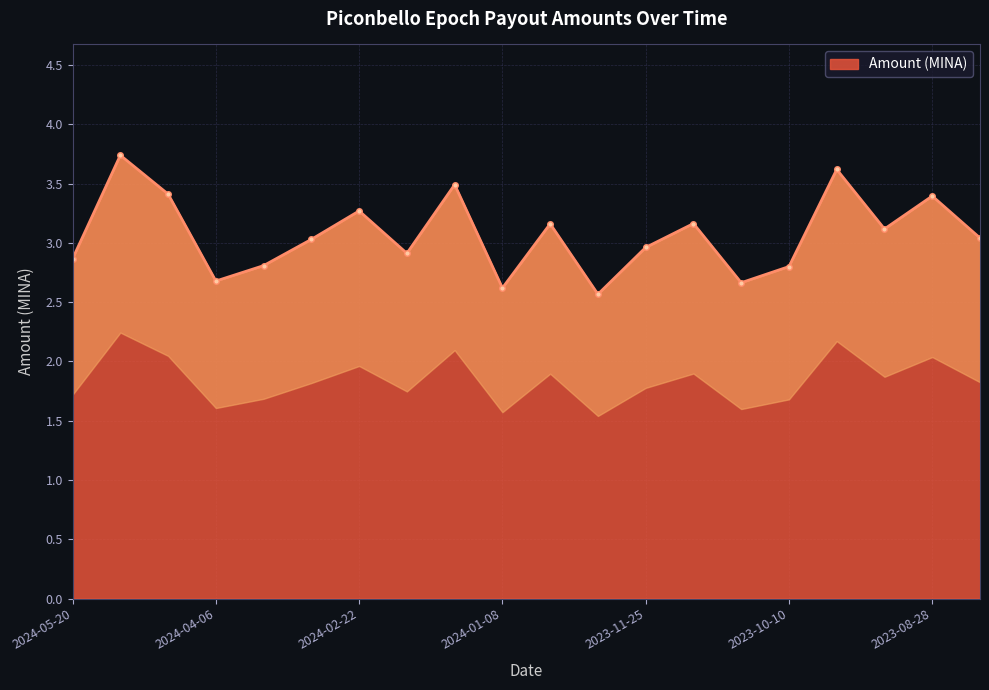

Rank the categories by value from highest to lowest.

2024-05-06, 2023-09-26, 2024-01-23, 2024-04-22, 2023-08-28, 2024-02-22, 2023-11-09, 2023-12-25, 2023-09-11, 2023-08-12, 2024-03-08, 2023-11-25, 2024-02-07, 2024-05-20, 2024-03-22, 2023-10-10, 2024-04-06, 2023-10-26, 2024-01-08, 2023-12-09